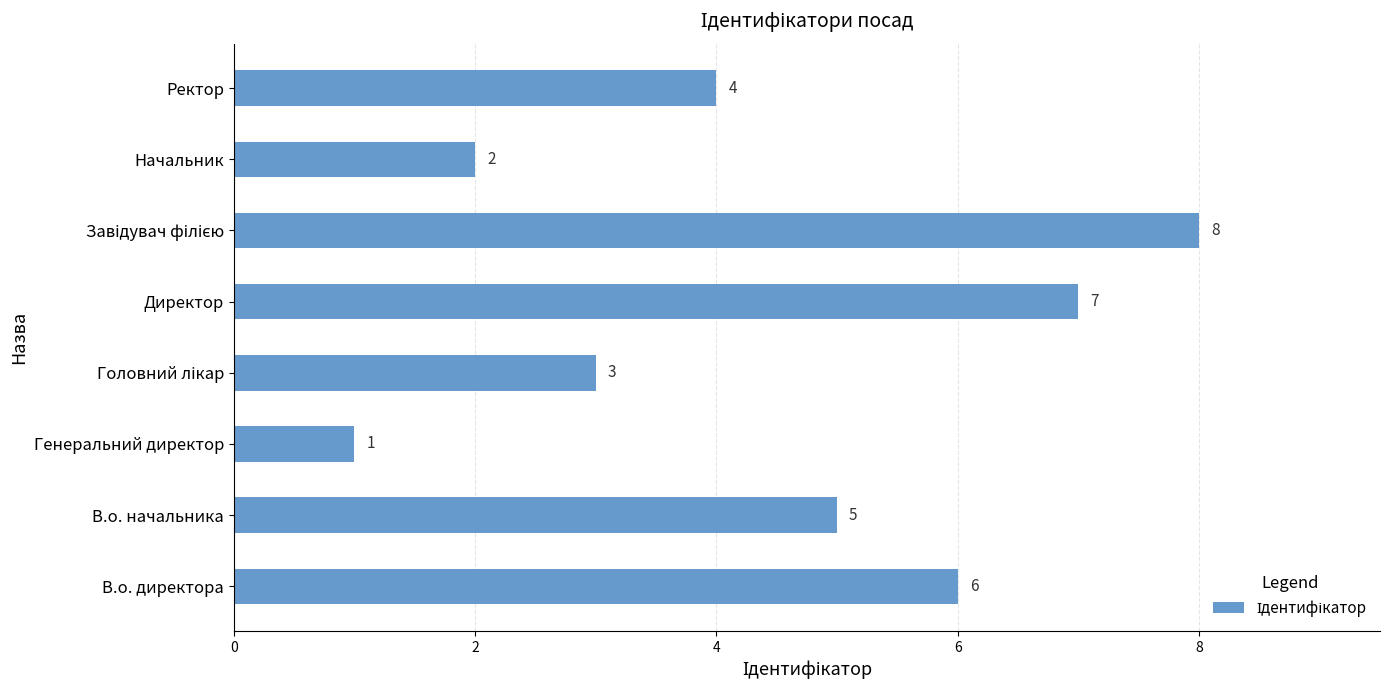

At which category does the chart reach its minimum across all series?

Генеральний директор